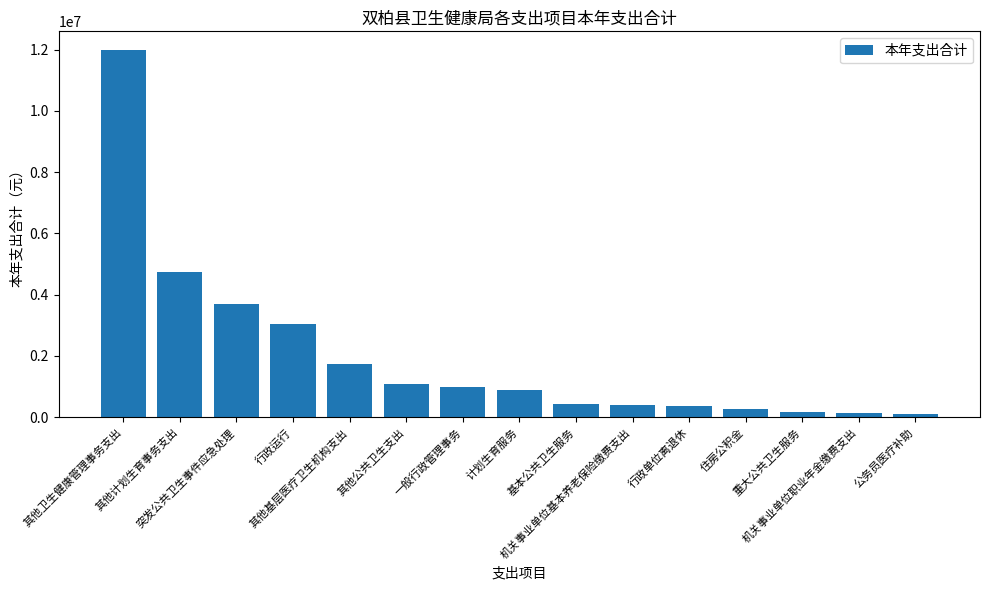

Is it true that the value at 行政运行 is 3034538.5?

True